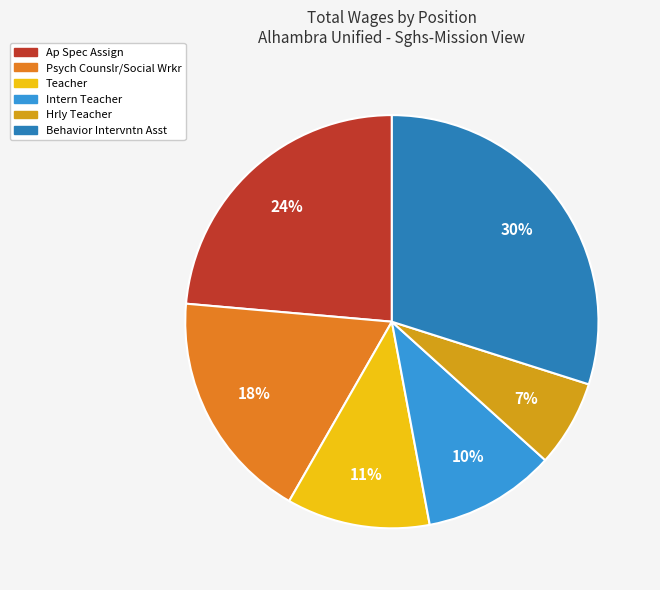

Approximately how many times larger is the value at Intern Teacher compared to Behavior Intervntn Asst?

0.3